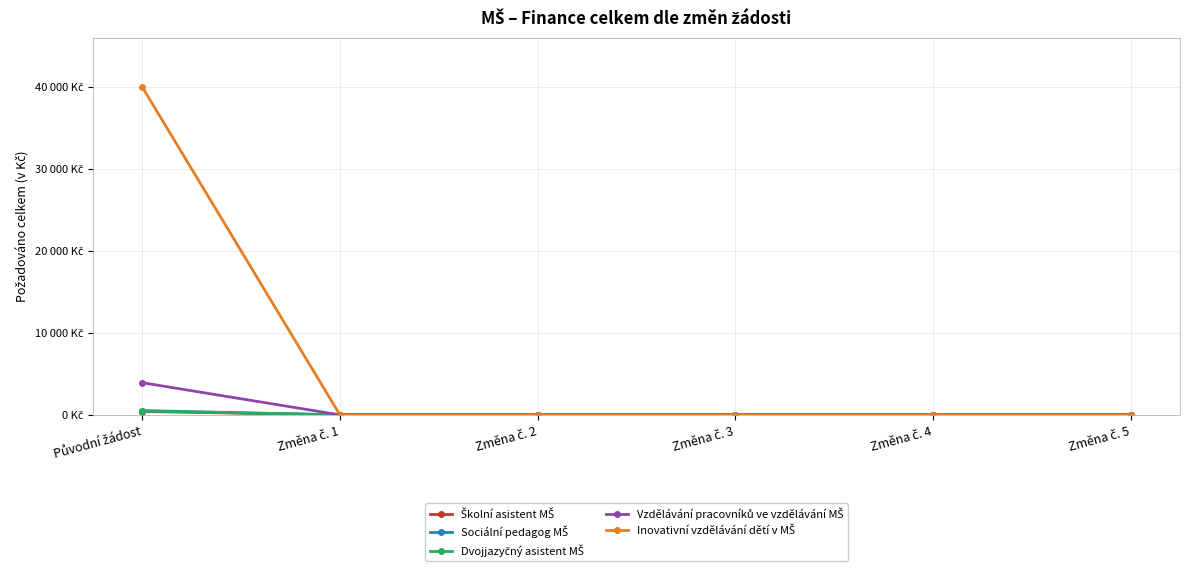

The Inovativní vzdělávání dětí v MŠ series shows 0 at Změna č. 4. True or false?

True